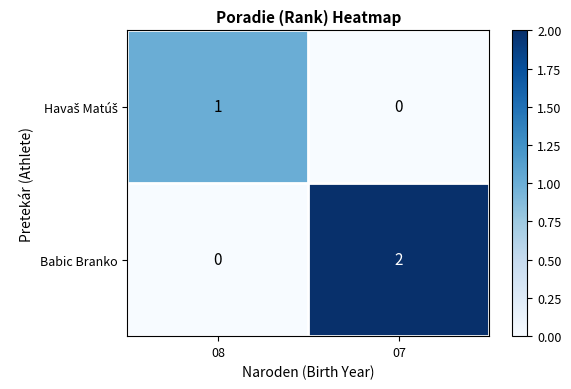

Rank the categories by Babic Branko value from lowest to highest.

08, 07